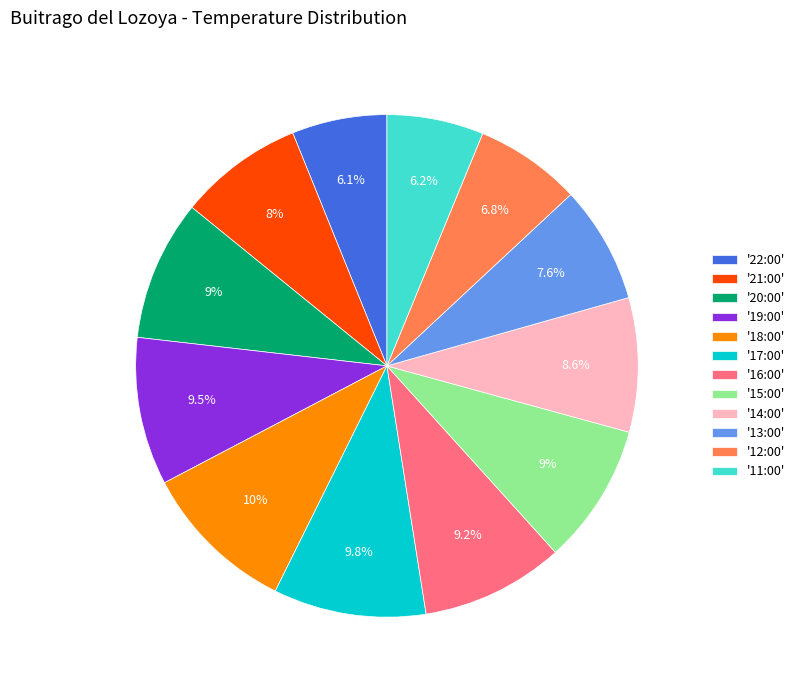

Which has a higher value, '11:00' or '12:00'?

'12:00'